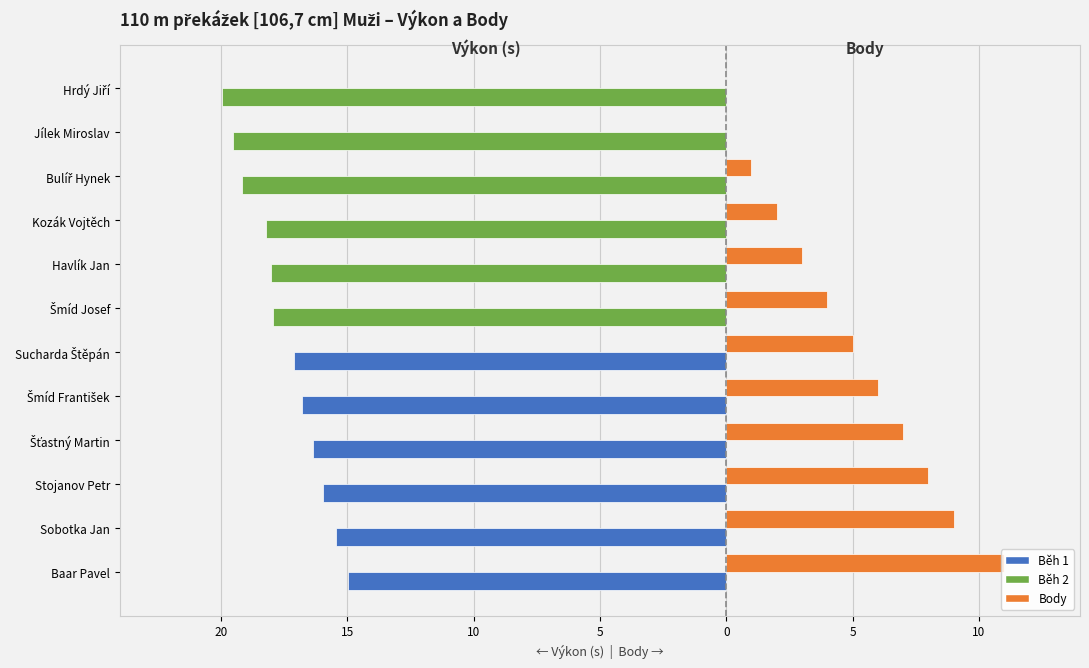

How many groups of bars are there?

12